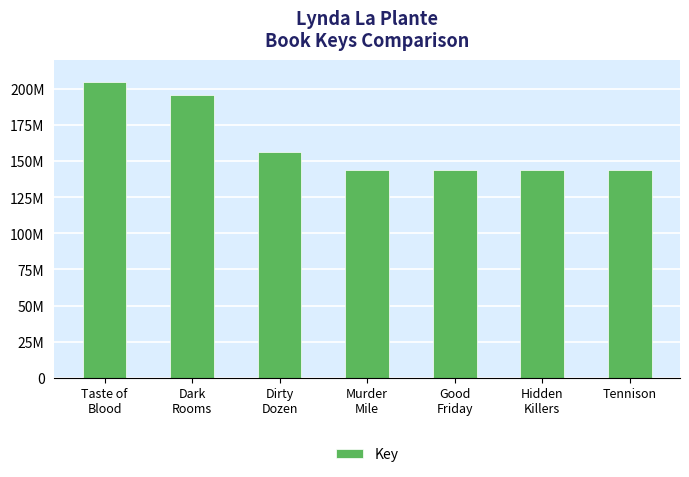

Is it true that the value at Murder
Mile is 221542431?

False